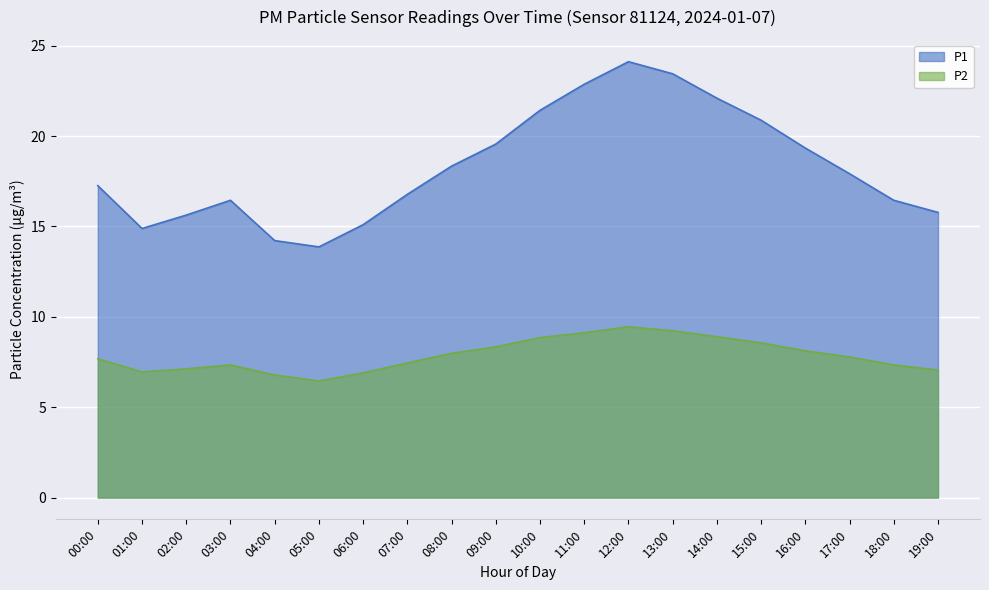

What is the maximum value for P2?

9.4